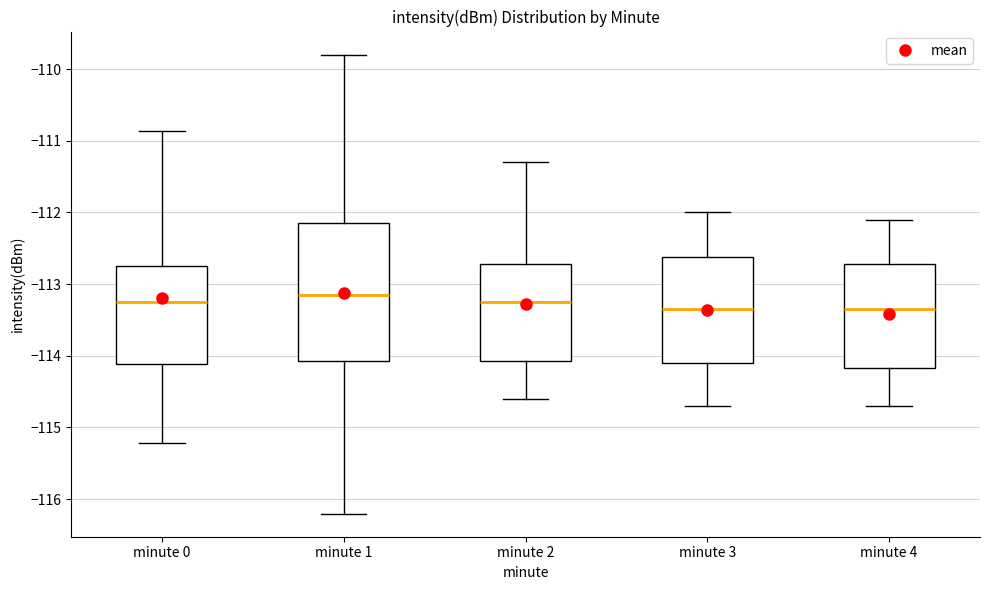

Where does the upper whisker of the box for minute 2 end on the y-axis? The values are not printed on the chart, so give them approximately, as read against the axis.

-111.3